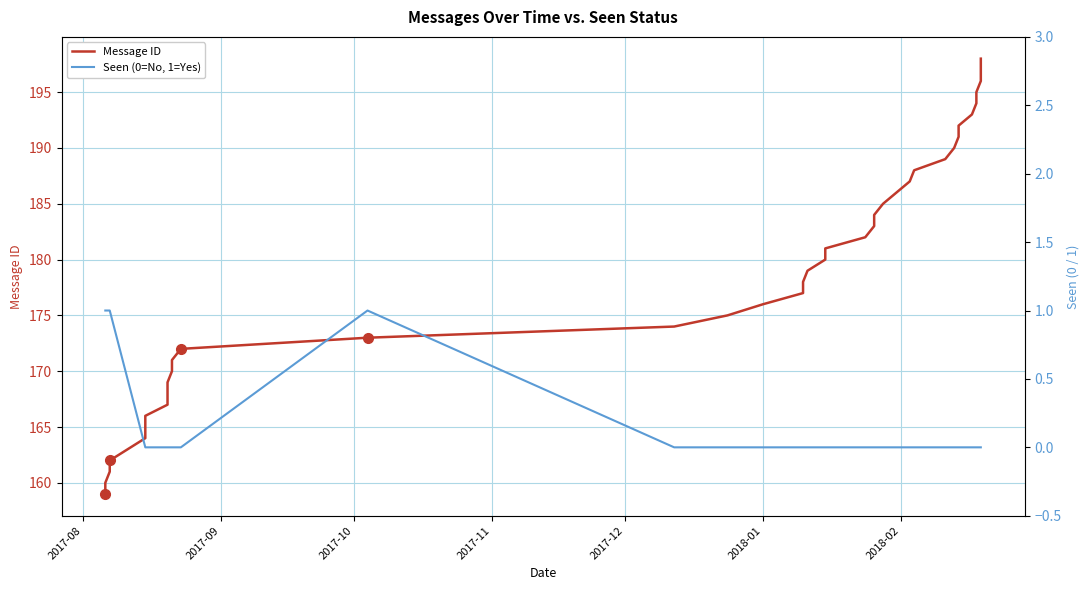

How many data points in Message ID are less than 179?

19